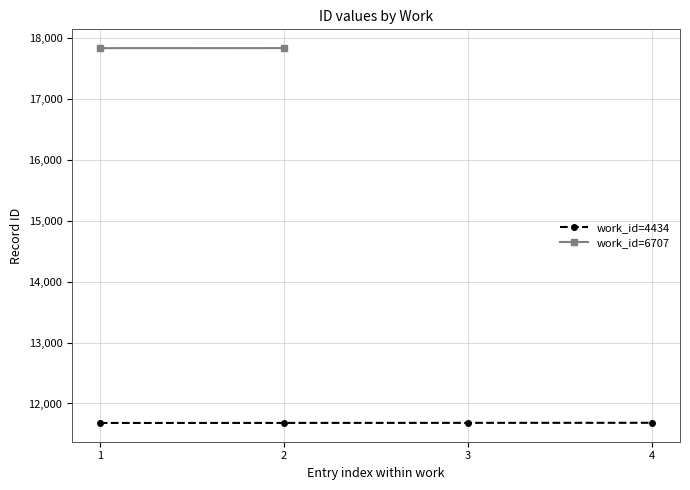

What is the greatest value displayed?

11683